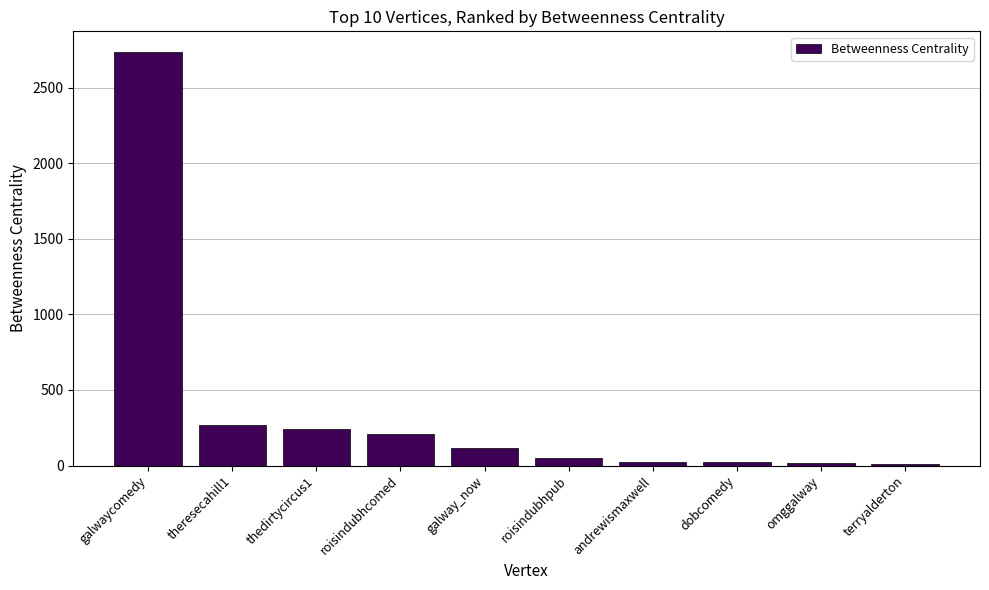

True or false: the data shows 105.4 at roisindubhcomed.

False